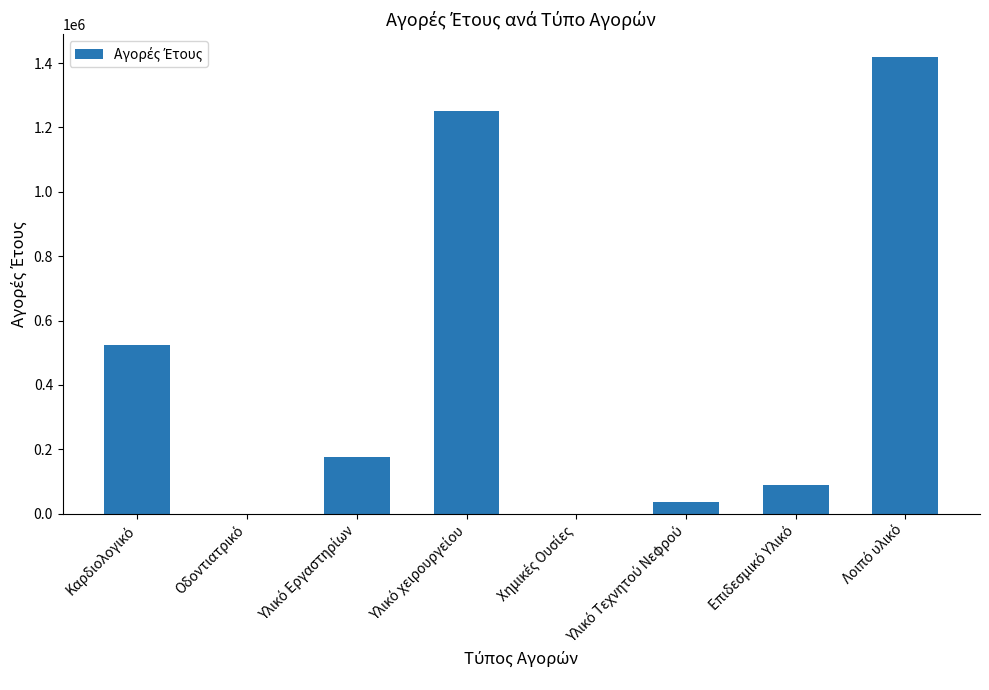

How many distinct data groups are displayed?

1